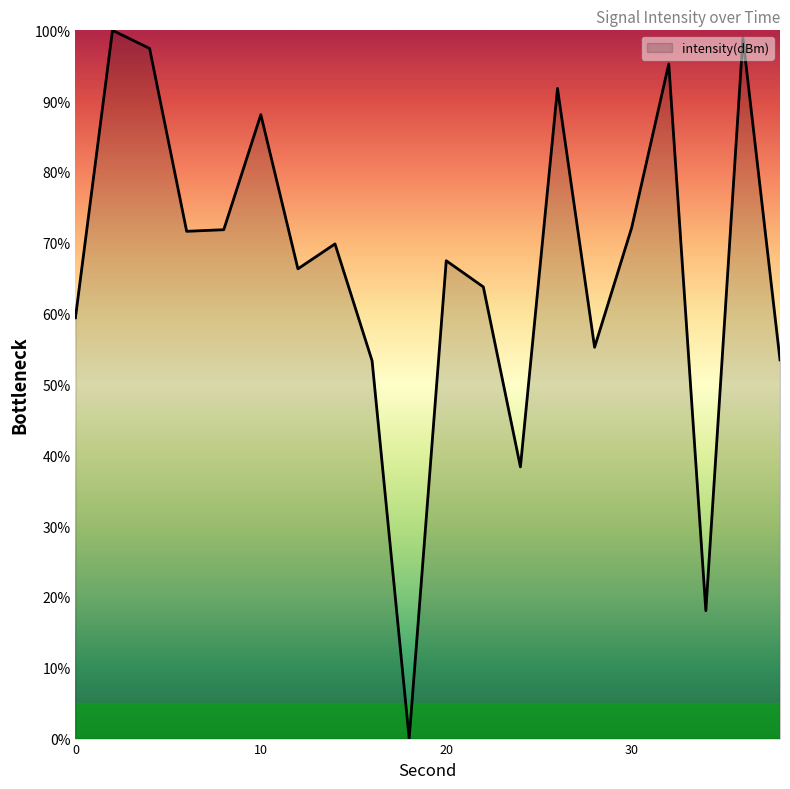

What is the greatest value displayed?

100.0